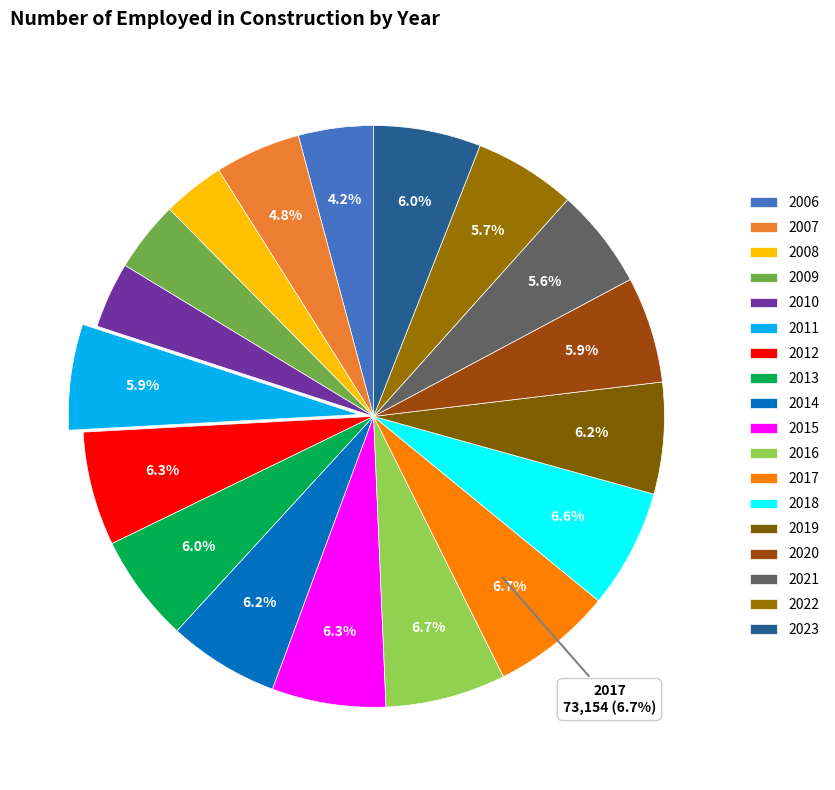

To the nearest percent, what percentage of the pie is 2010?

4%